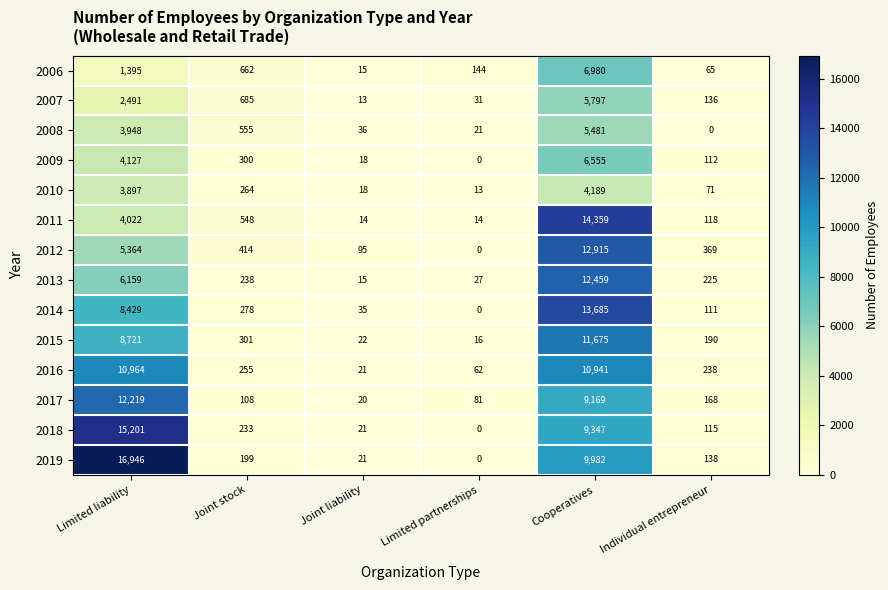

At which category is the sum across all series the highest?

Cooperatives